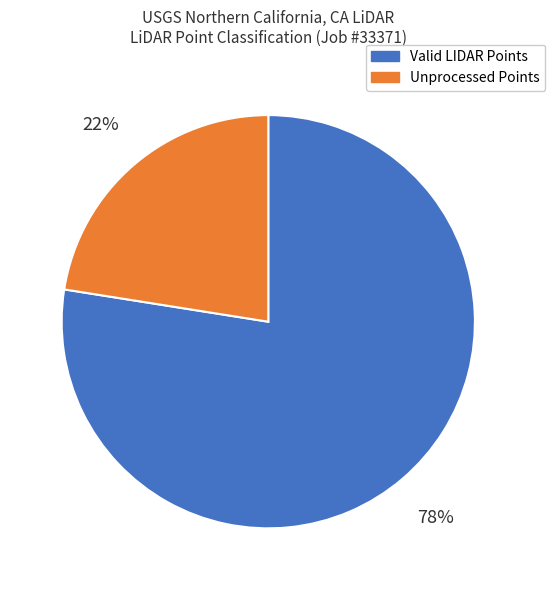

Approximately how many times larger is the value at Unprocessed Points compared to Valid LIDAR Points?

0.3